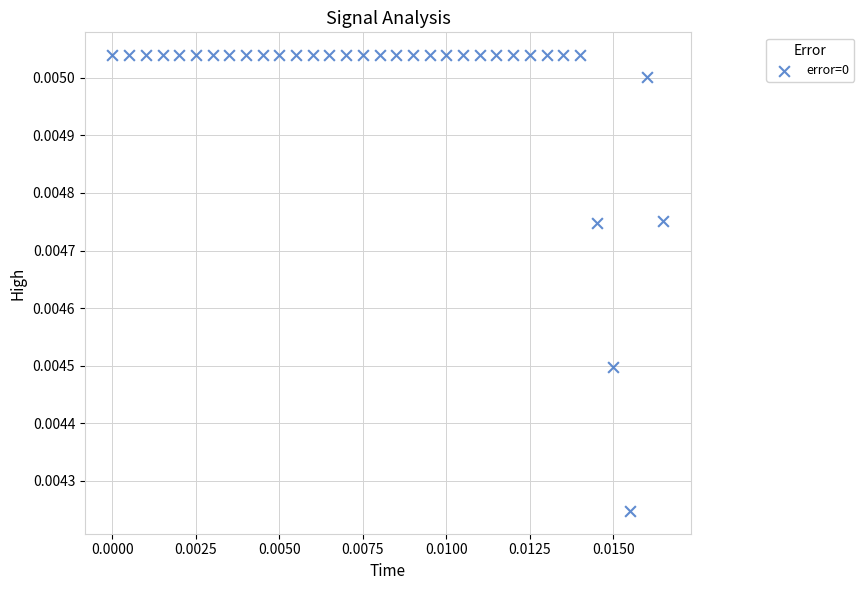

How many data points are displayed?

34